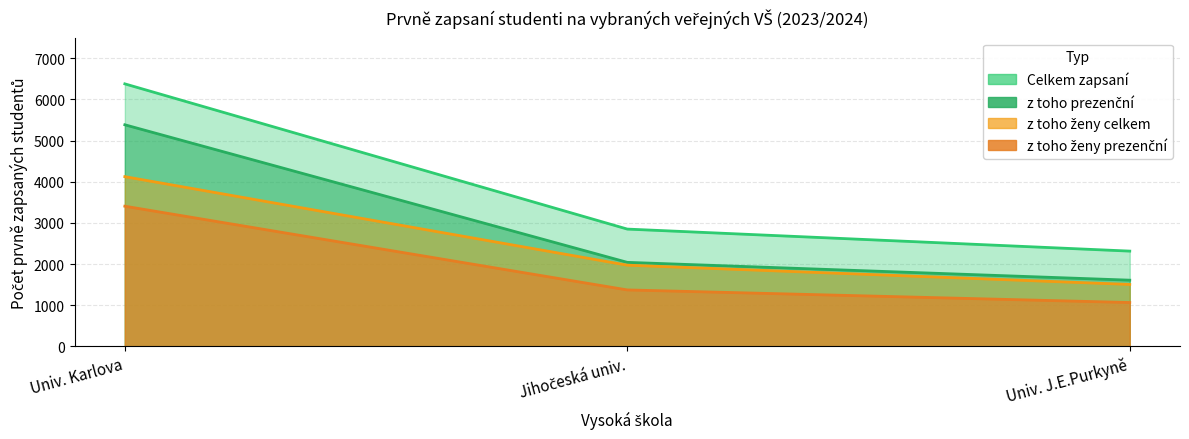

At which category is the sum across all series the highest?

Univerzita Karlova v Praze